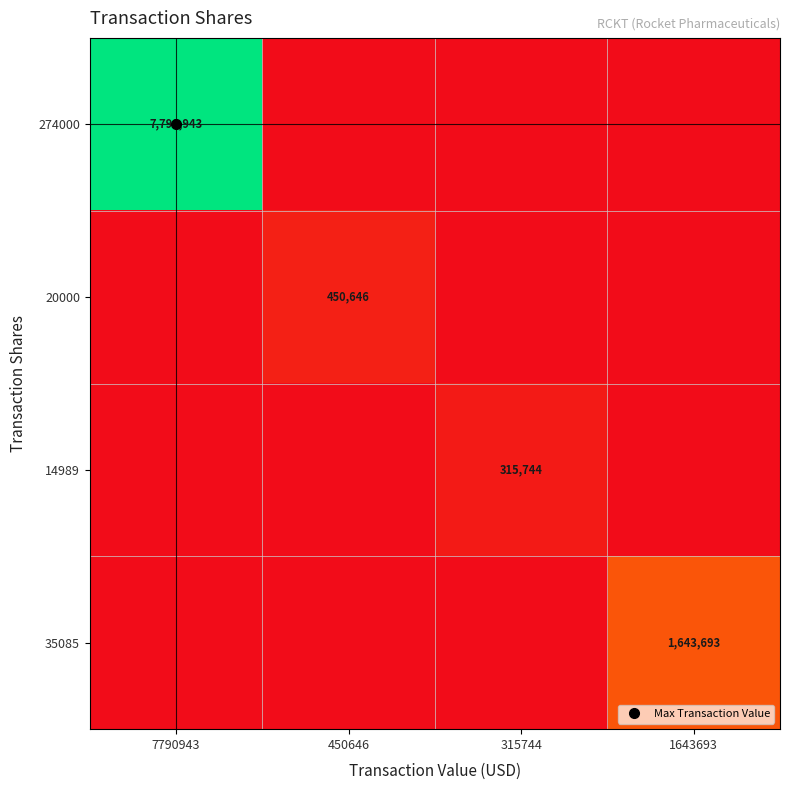

At which category is the sum across all series the highest?

7790943